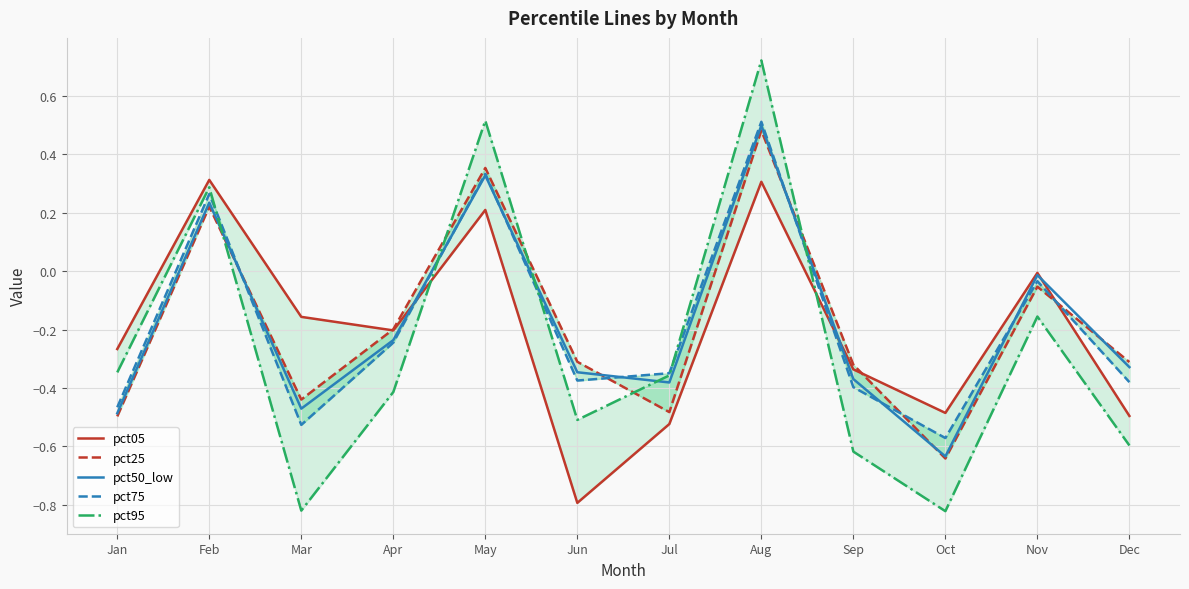

What is the greatest value displayed?

0.7